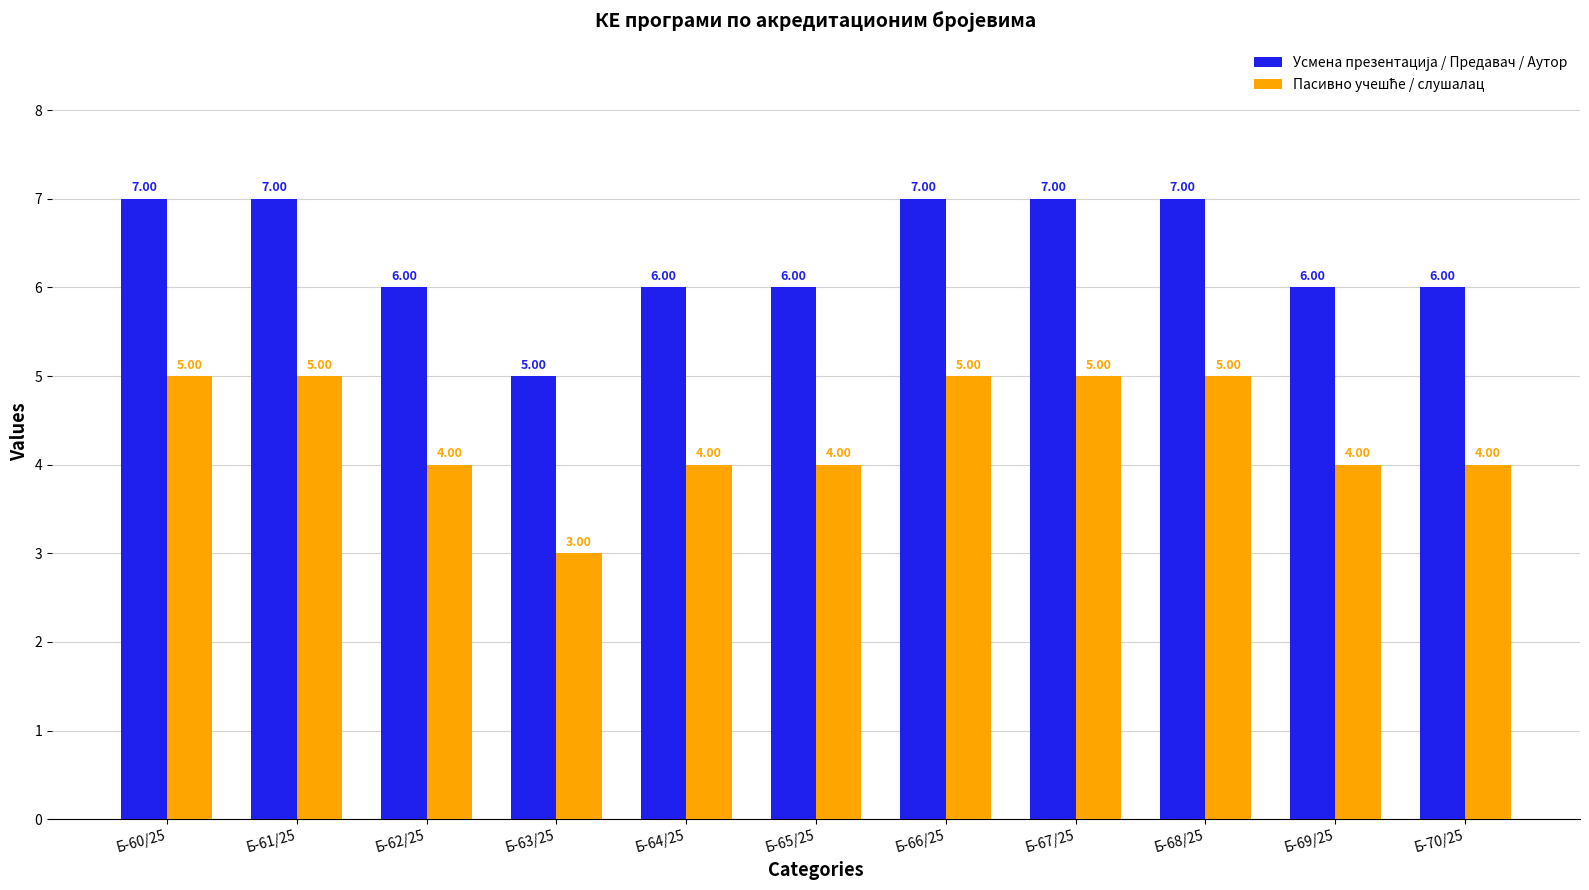

Does the chart contain any negative values?

No